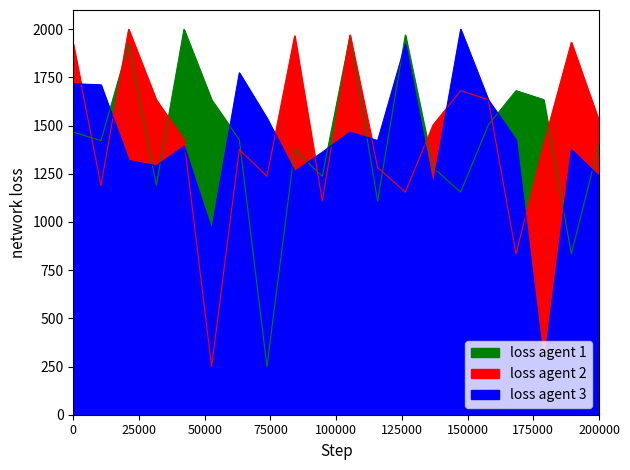

The loss agent 3 series shows 1427.0 at 32. True or false?

True